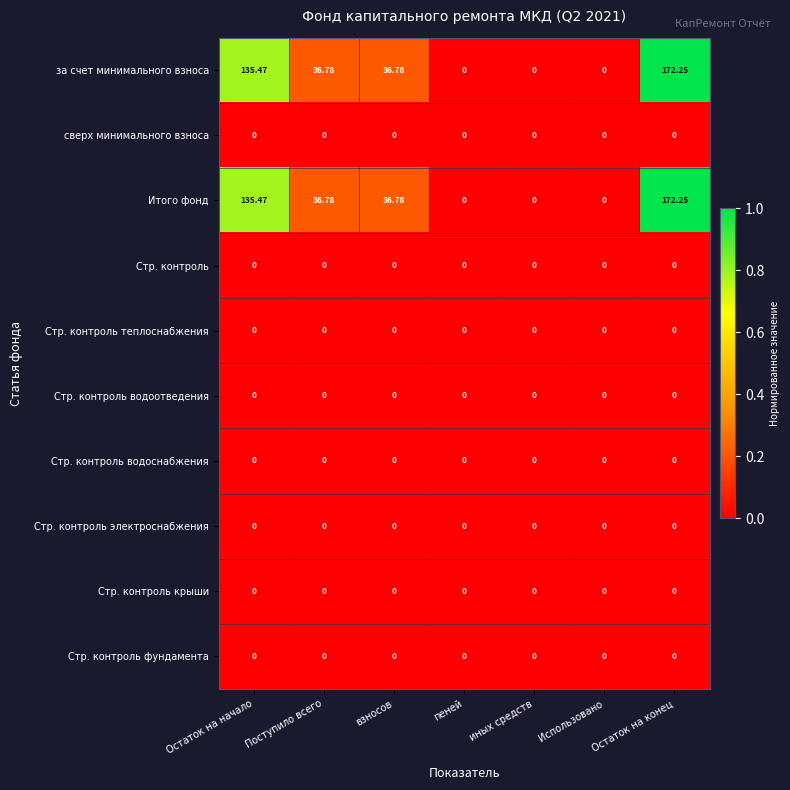

At which category is the sum across all series the highest?

Остаток на конец